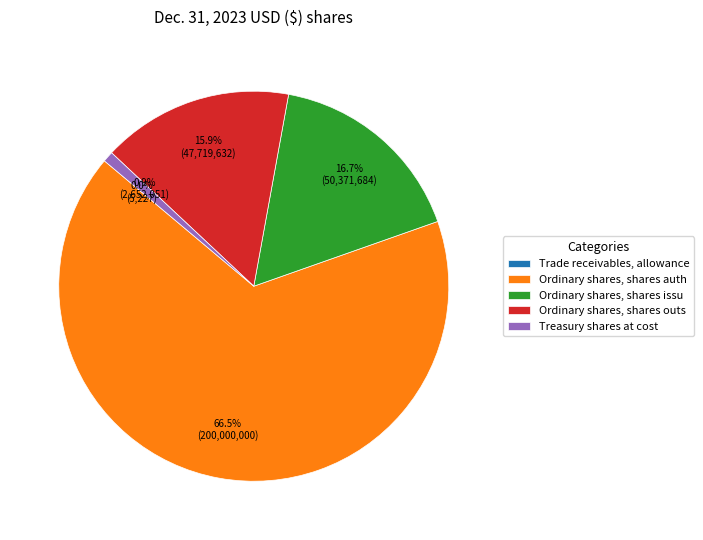

What portion of the pie excludes Ordinary shares, shares issu?

83.3%